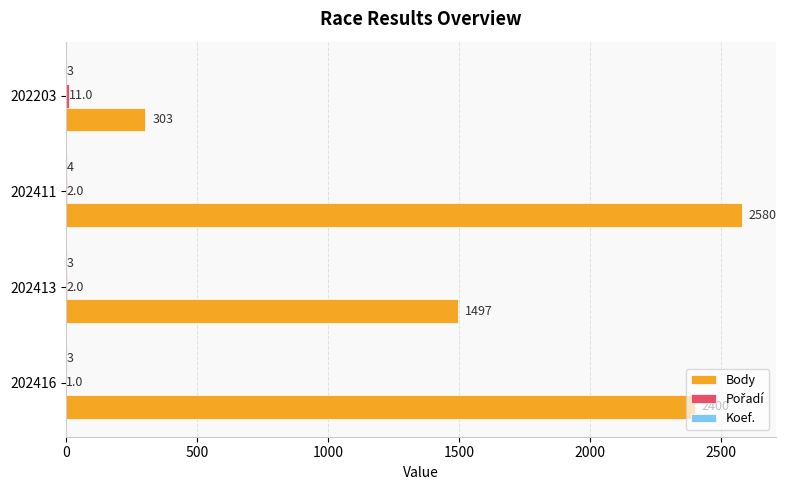

At which label is Body closest to 1441?

202413